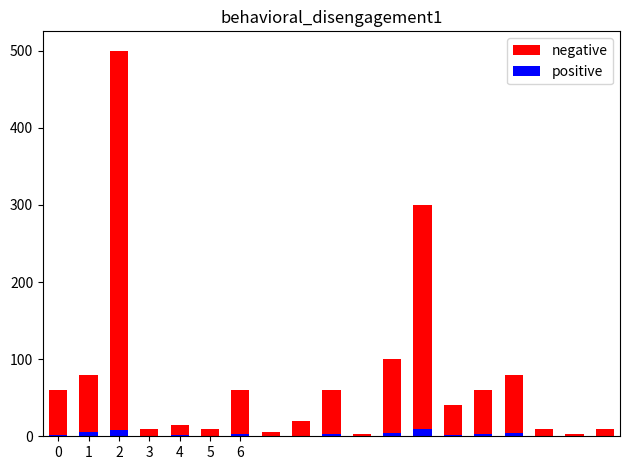

What is the value of the positive bar at the 12th from the left?

4